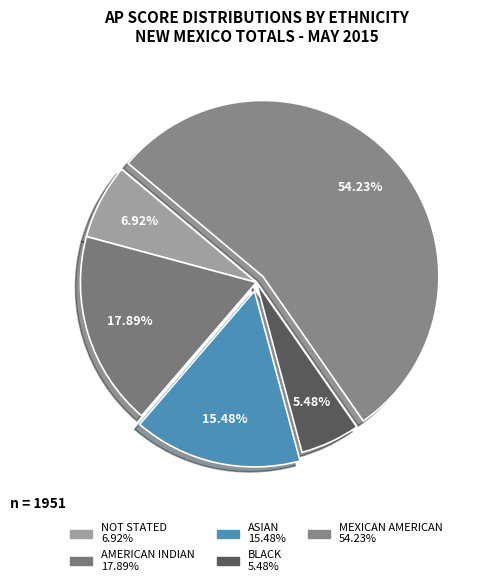

Is there any slice that represents more than half of the pie?

Yes